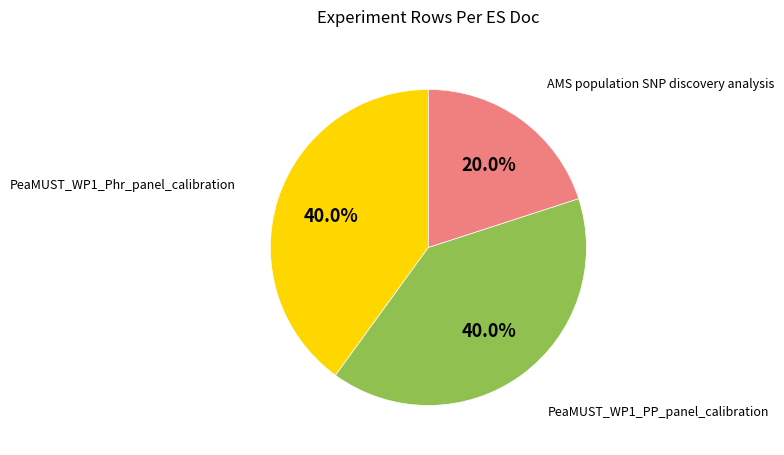

Does any single category account for the majority?

No